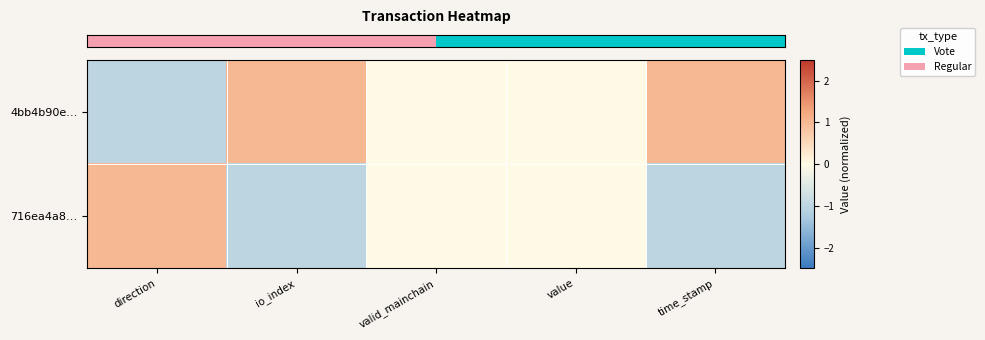

At which category is the sum across all series the highest?

direction